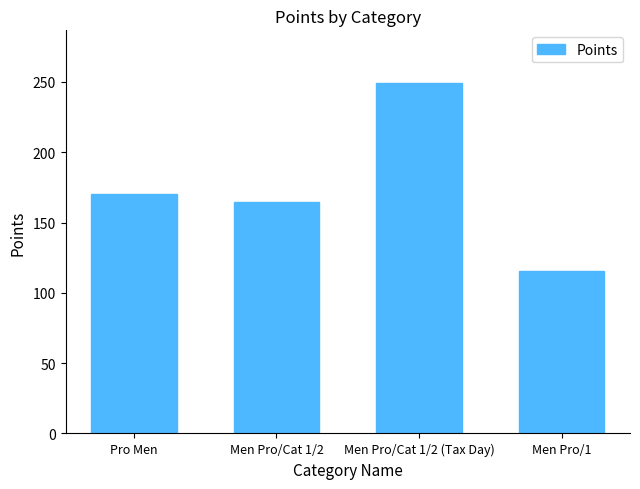

How many data points are less than 170?

2